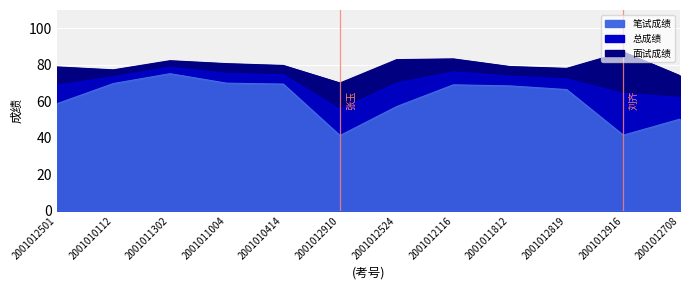

Count the number of data series in this chart.

3